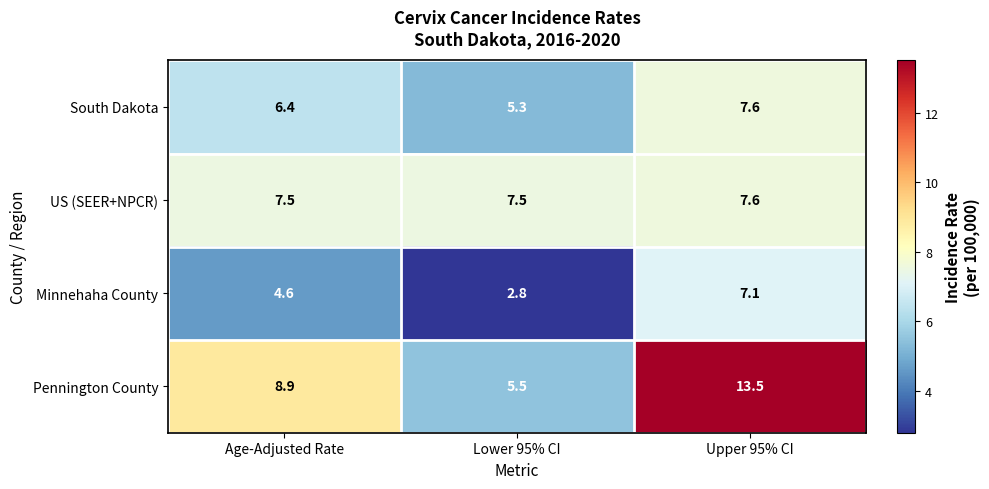

Rank the series at Age-Adjusted Rate from lowest to highest value.

Minnehaha County, South Dakota, US (SEER+NPCR), Pennington County